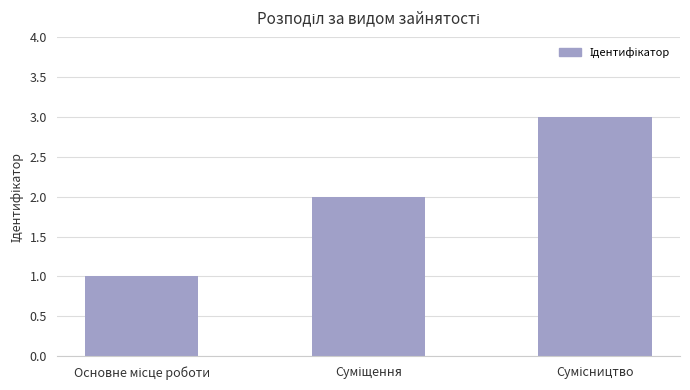

Reading right to left, extract all data points from this chart.

3	2	1